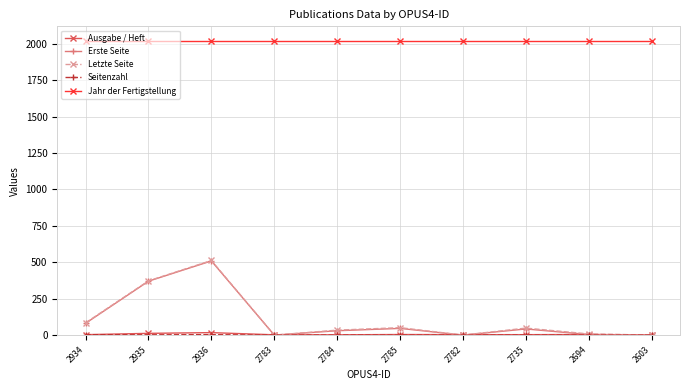

True or false: Letzte Seite and Jahr der Fertigstellung intersect in this chart.

False